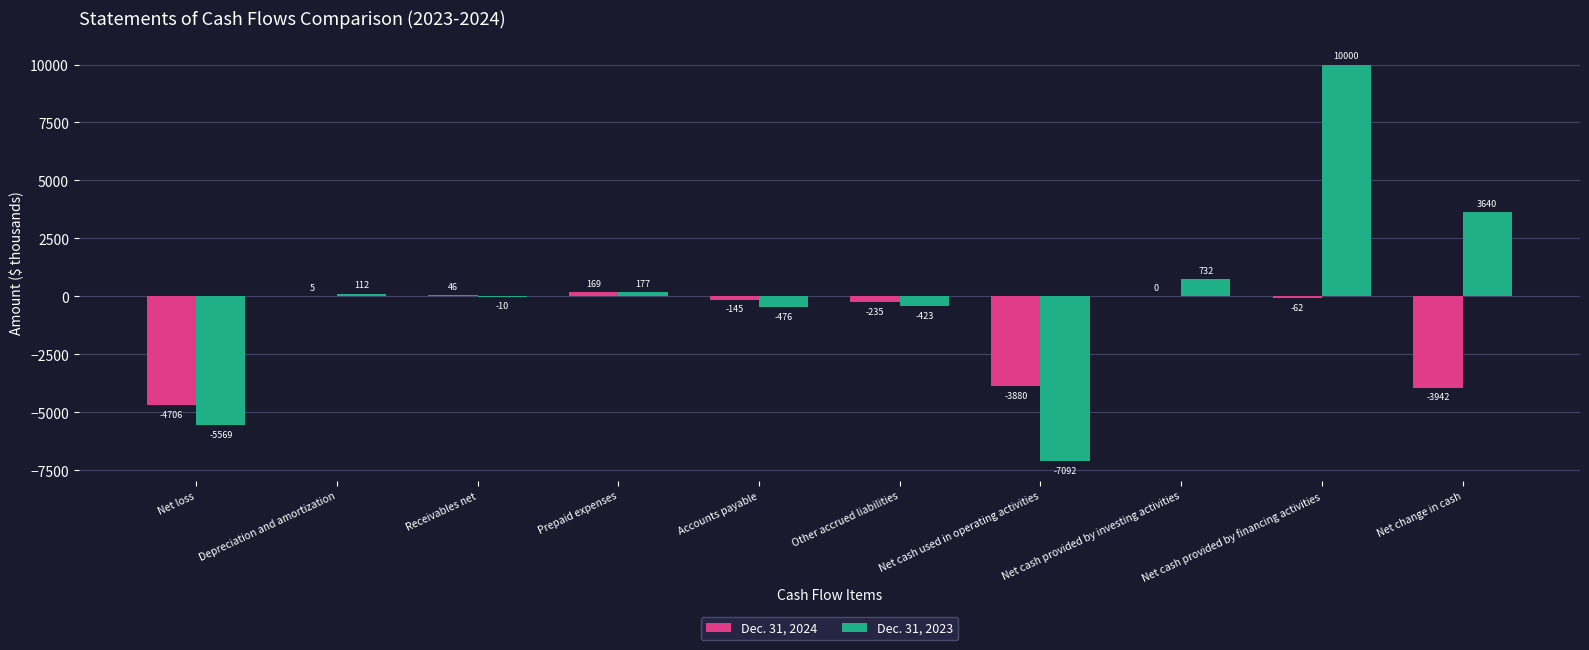

At which category is the sum across all series the highest?

Net cash provided by financing activities